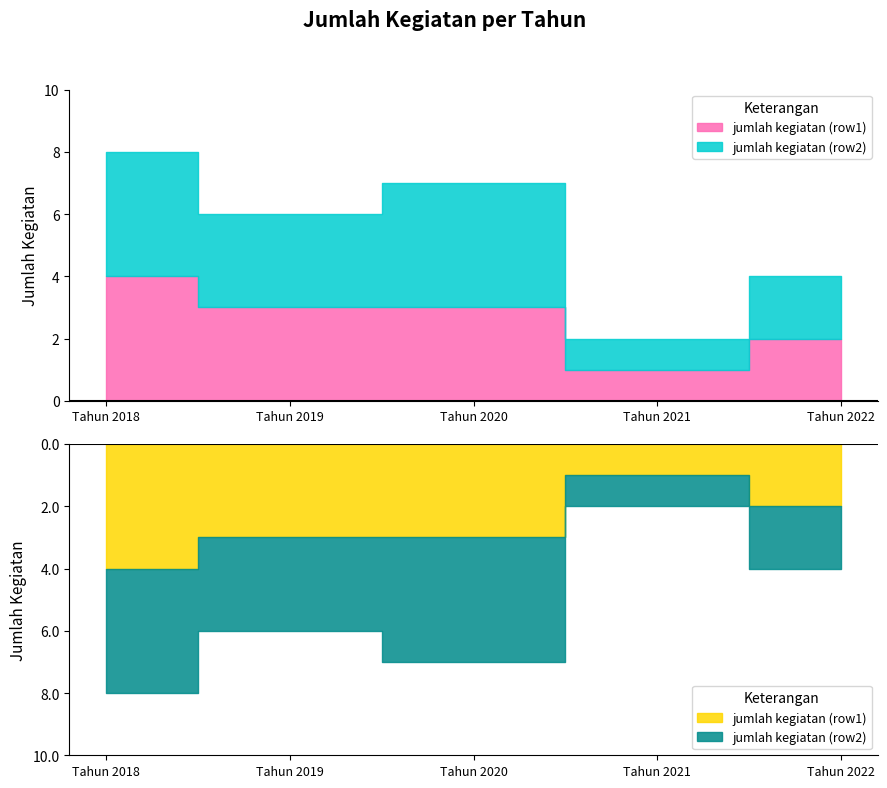

How many values in the jumlah kegiatan (row2) series are below 3?

2